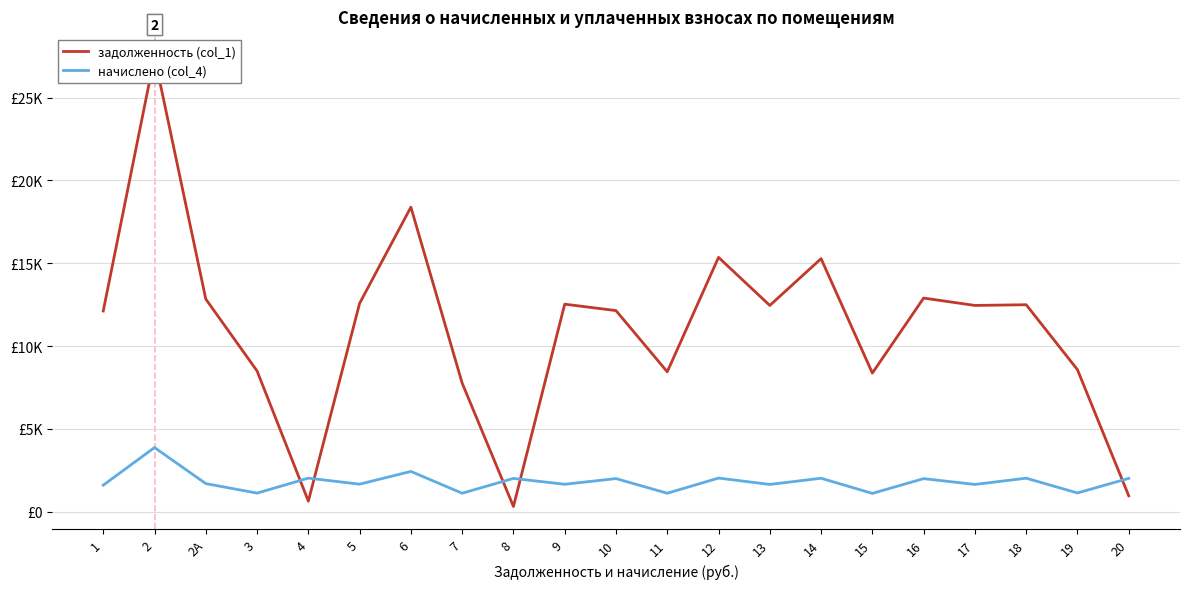

What is the minimum value for начислено (col_4)?

1109.0